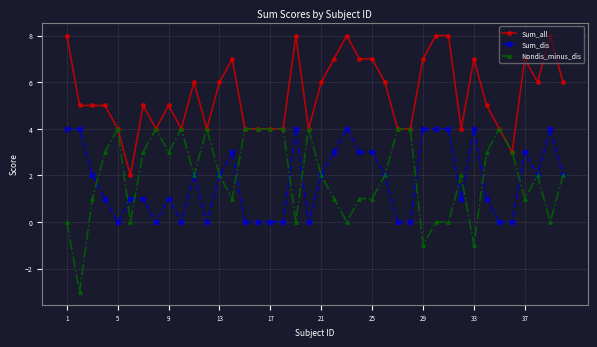

What is the average value of the Sum_dis series?

2